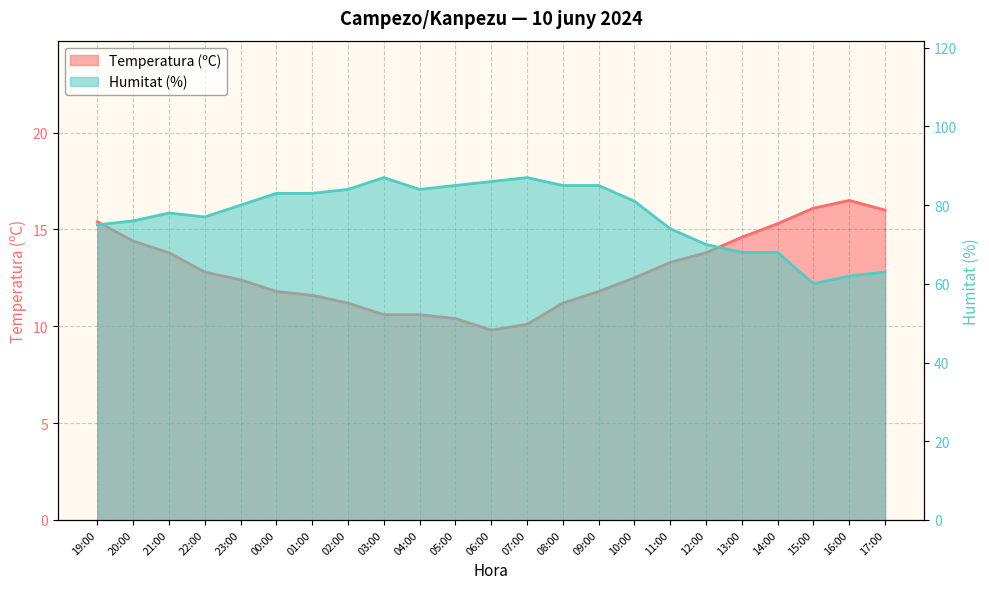

At 05:00, list the series in order from smallest to largest.

Temperatura (ºC), Humitat (%)